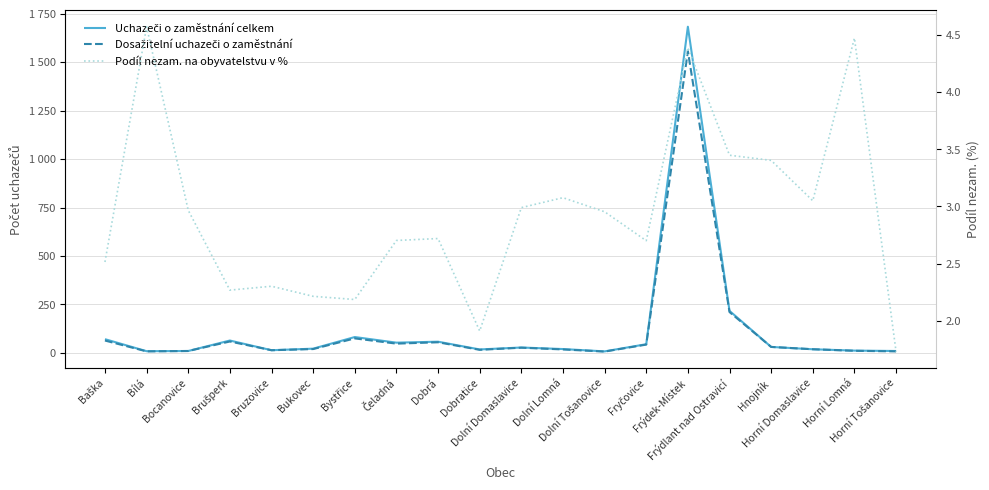

Reading left to right, list all the values displayed in this chart.

Uchazeči o zaměstnání celkem: 71.0	9.0	10.0	64.0	14.0	22.0	82.0	53.0	58.0	18.0	28.0	20.0	8.0	45.0	1683.0	217.0	31.0	19.0	12.0	10.0
Dosažitelní uchazeči o zaměstnání: 64.0	8.0	10.0	59.0	14.0	20.0	75.0	48.0	55.0	16.0	27.0	18.0	7.0	43.0	1557.0	211.0	31.0	19.0	11.0	8.0
Podíl nezam. na obyvatelstvu v %: 2.5	4.6	3.0	2.3	2.3	2.2	2.2	2.7	2.7	1.9	3.0	3.1	3.0	2.7	4.4	3.4	3.4	3.0	4.5	1.7